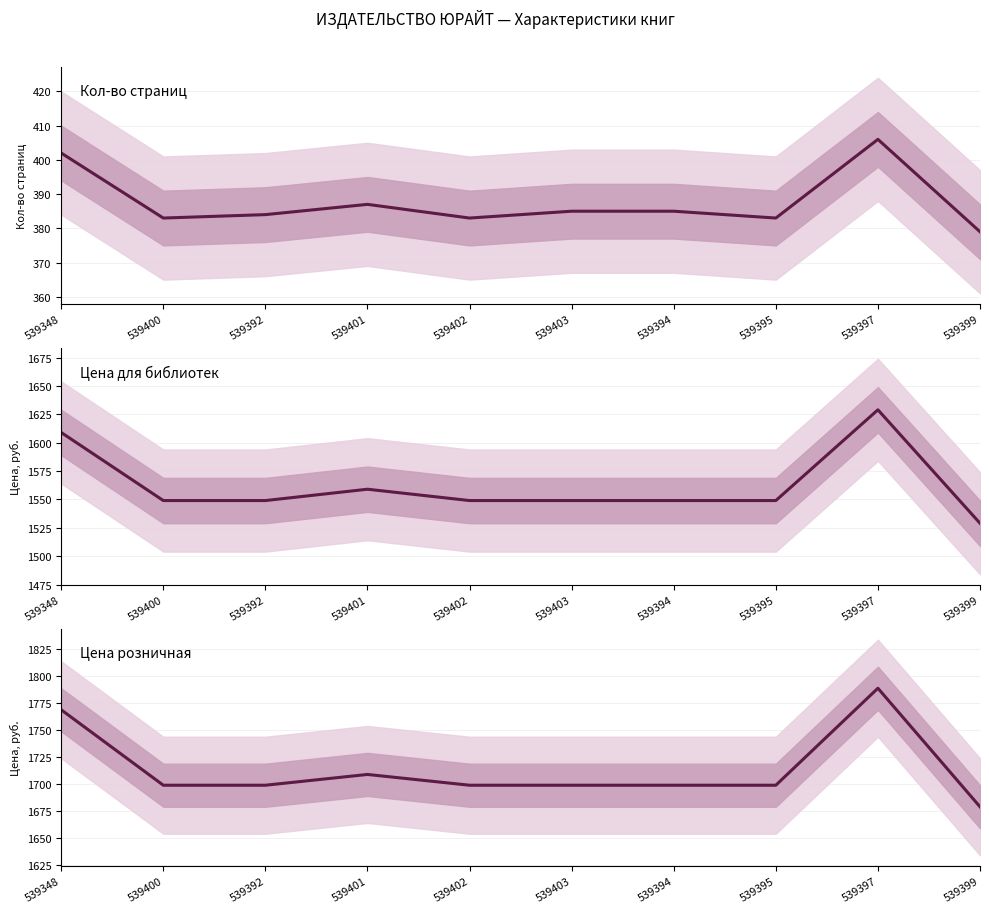

Which series has the largest total across all categories?

Цена розничная